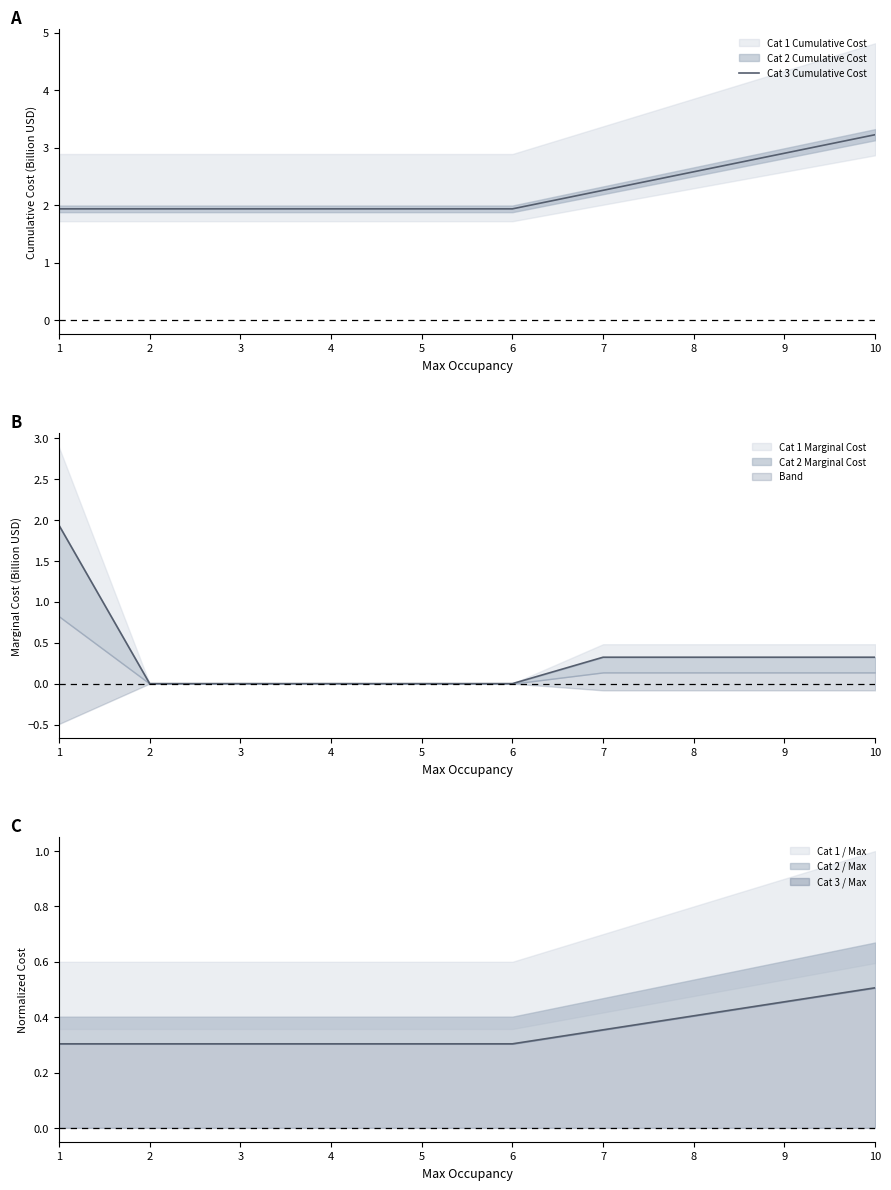

Is this an area chart (filled region under the line)?

No